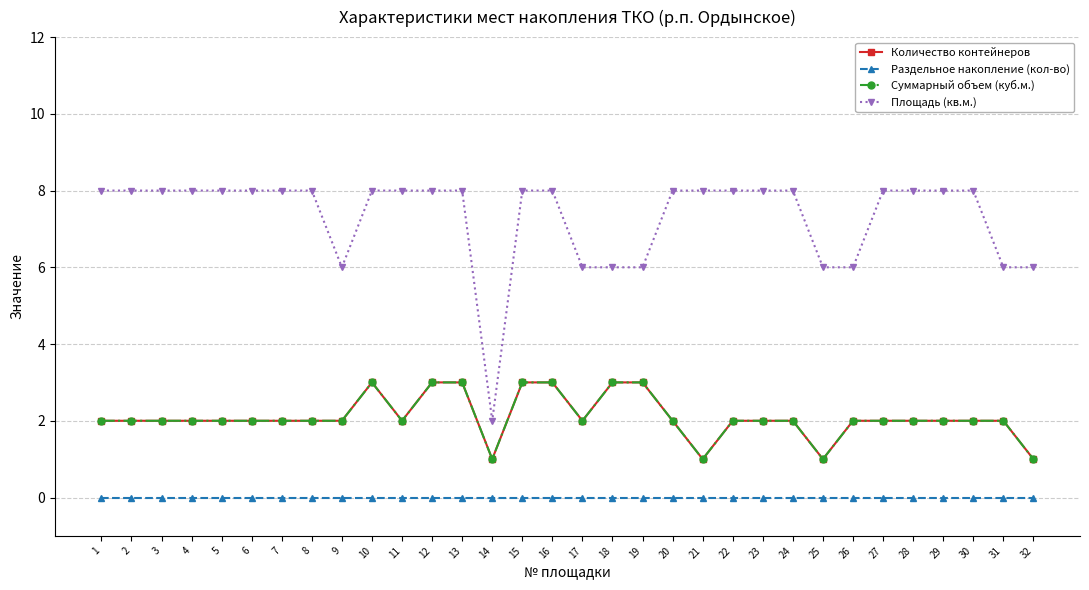

Does the chart have visible grid lines?

Yes